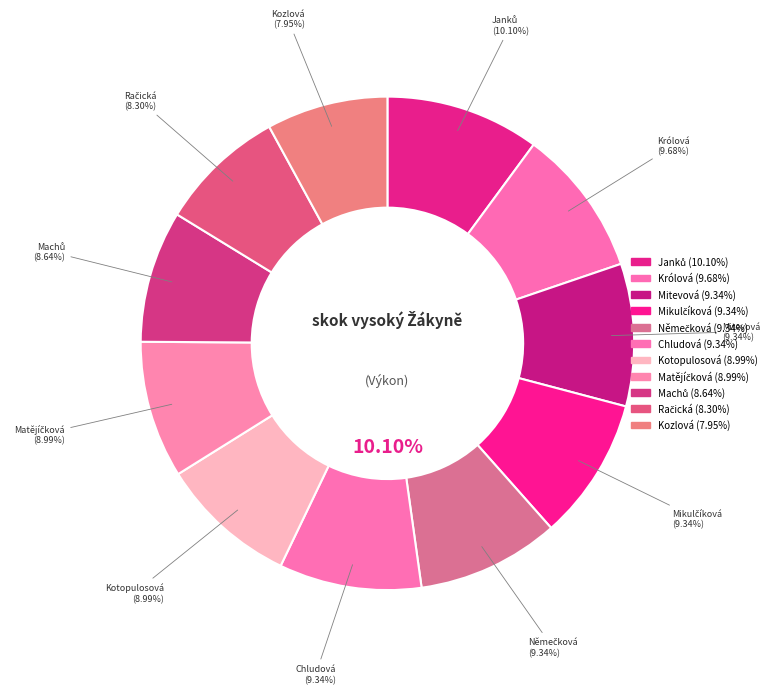

To the nearest percent, what is the difference between the largest and smallest slice percentages?

2%